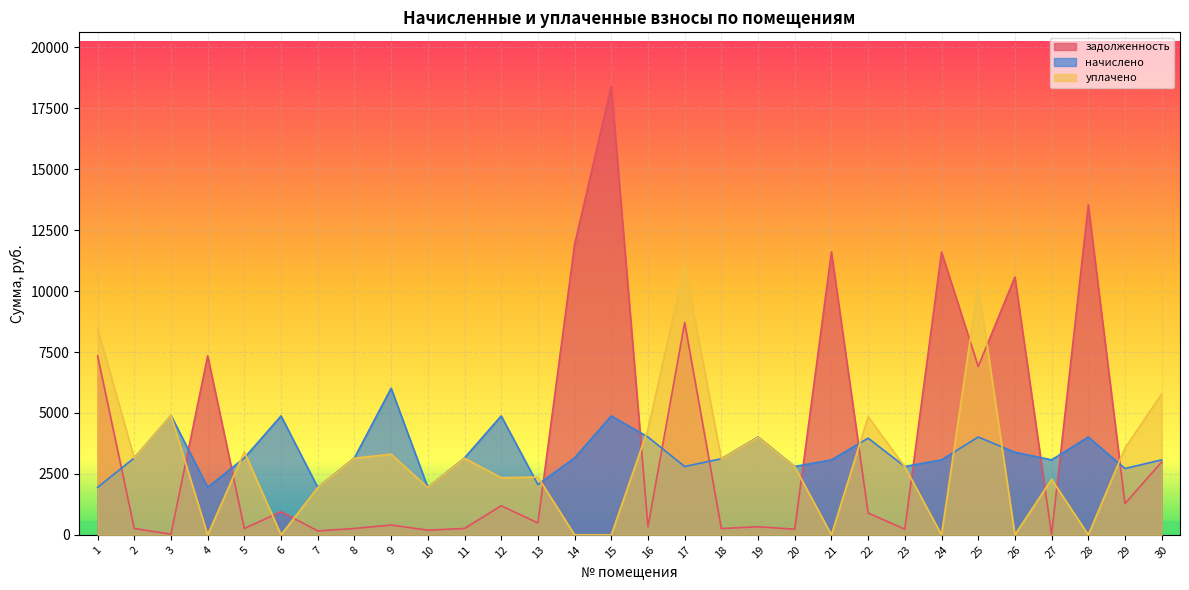

List the series in order of their peak value, highest first.

задолженность, уплачено, начислено